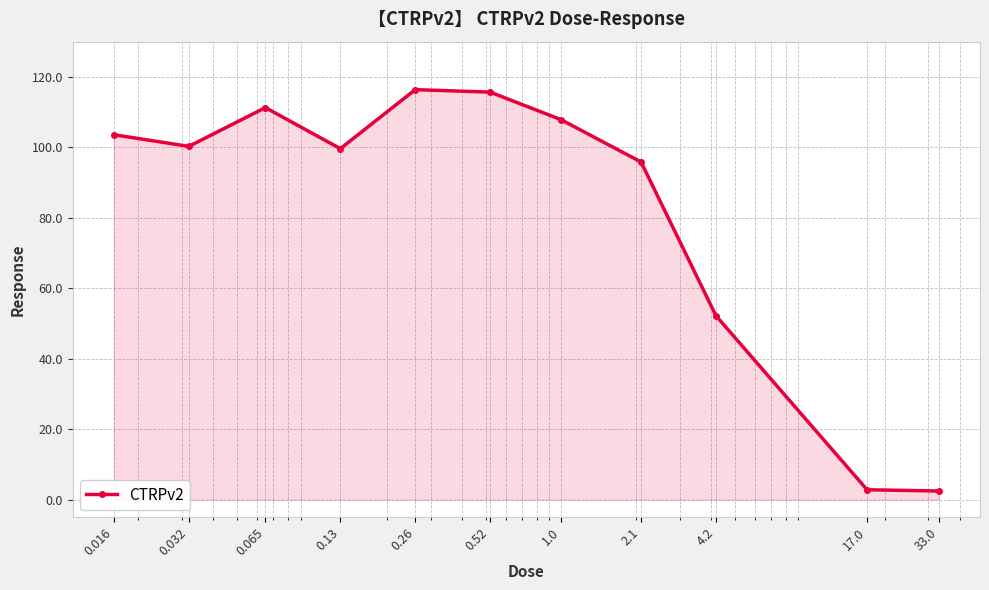

What is the sum of all values?

908.3